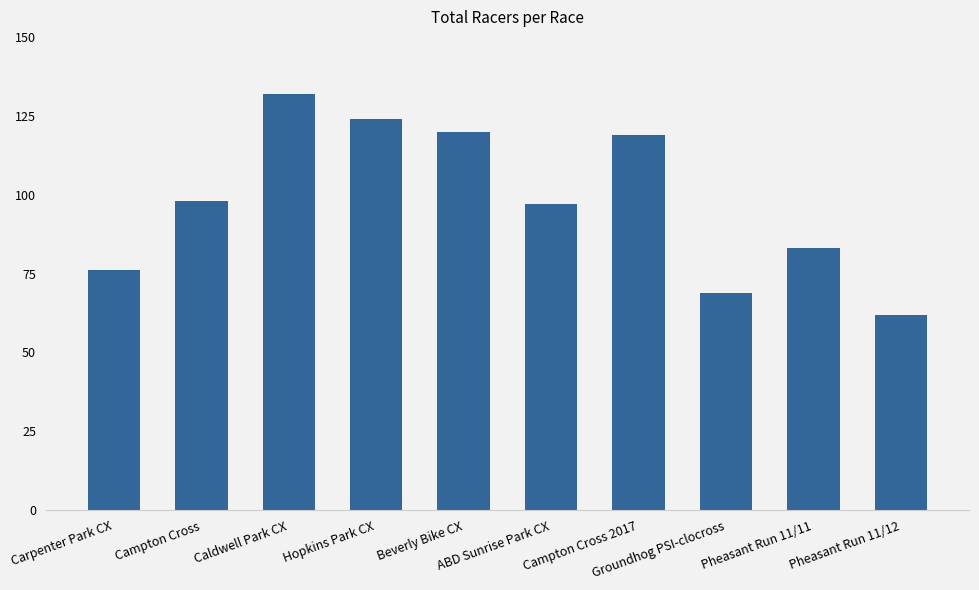

Which category has the highest value across all series?

Caldwell Park CX